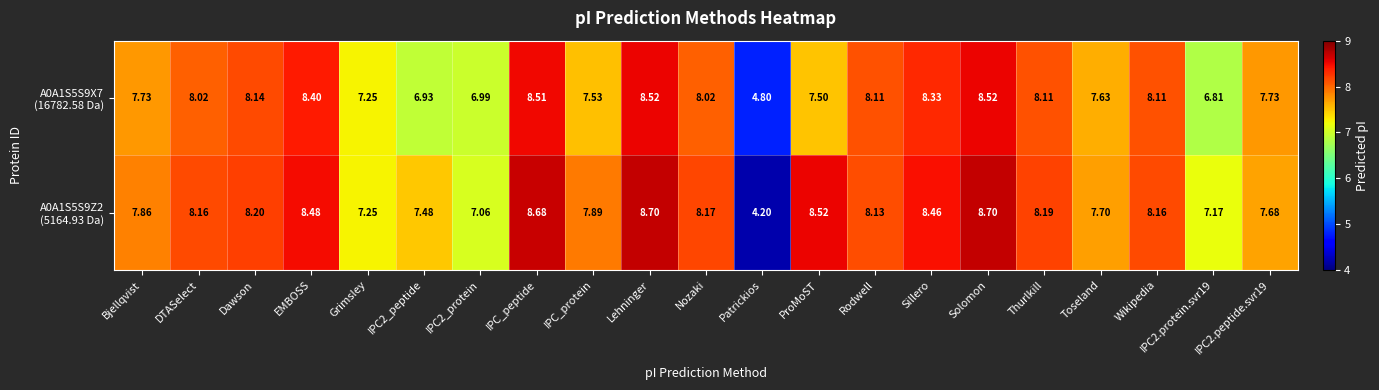

How many data points does each series have?

21